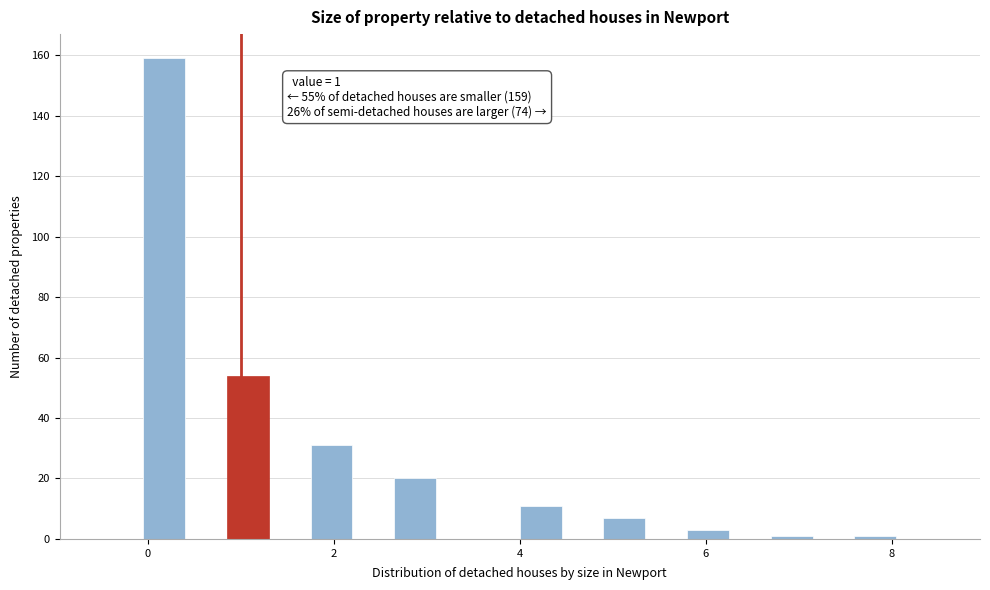

Around what value on the x-axis is the tallest bar? Give the approximate position of its centre, as read against the axis.

0.2